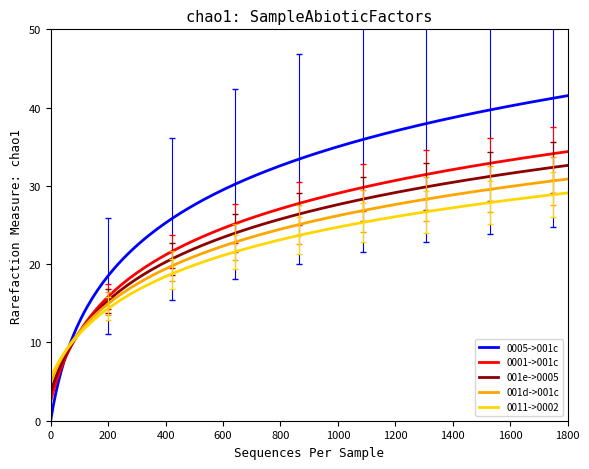

What is the highest value of the 0011->0002 series?

29.1